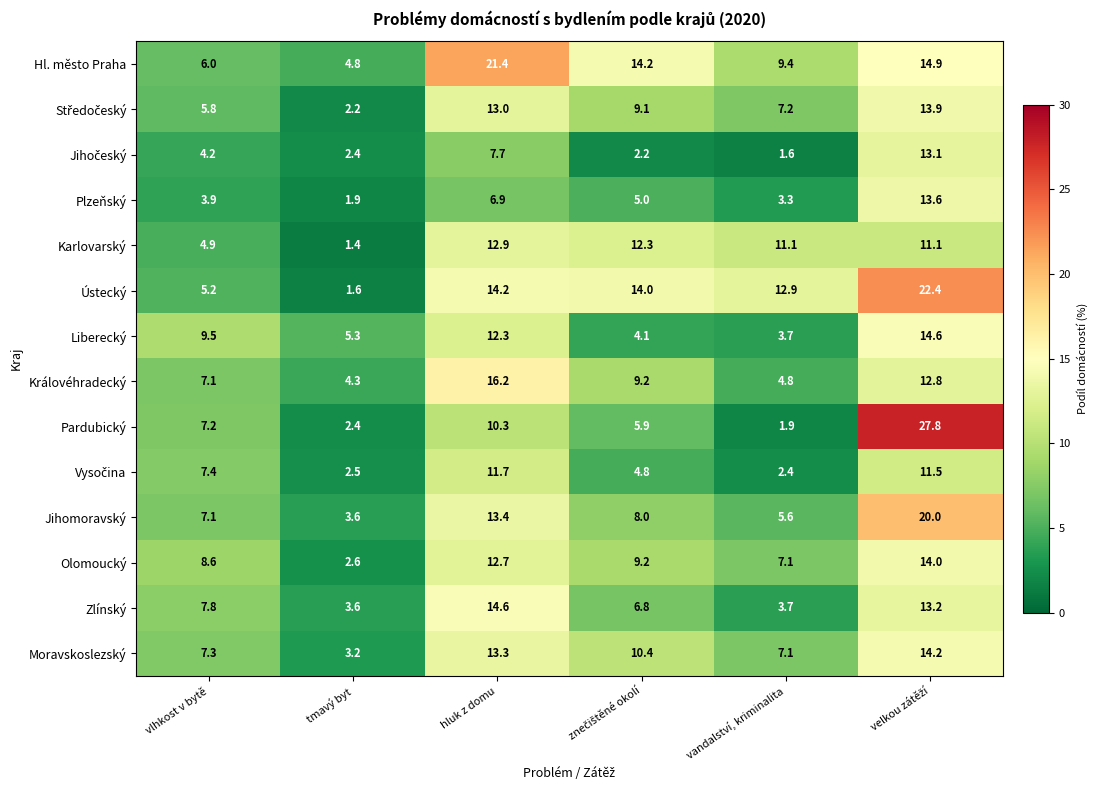

Where is Zlínský nearest to the value 9?

vlhkost v bytě